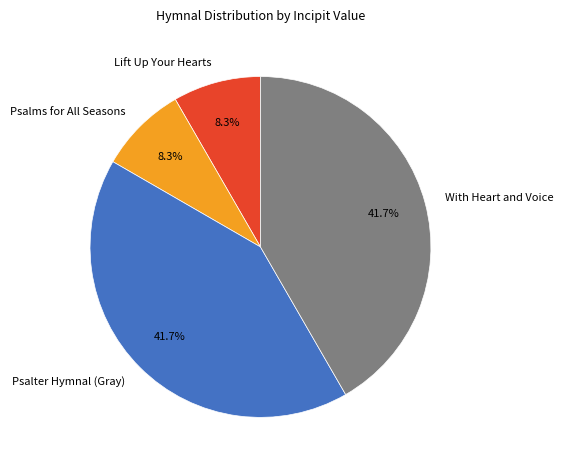

What percentage is NOT represented by Psalter Hymnal (Gray)?

58.3%